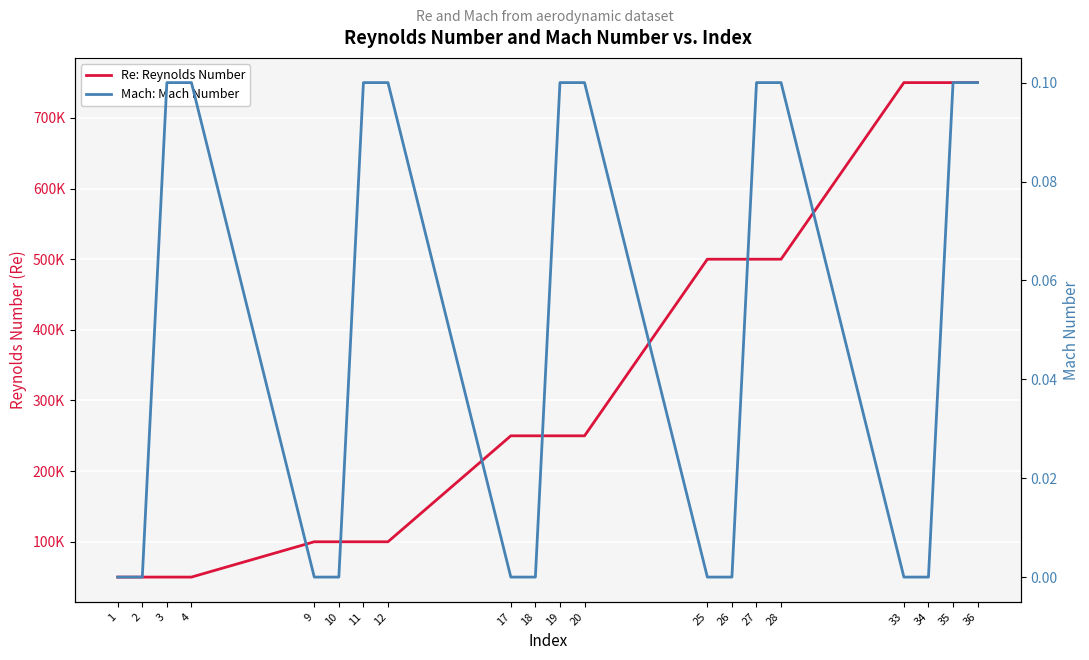

At 26, list the series in order from largest to smallest.

Re: Reynolds Number, Mach: Mach Number